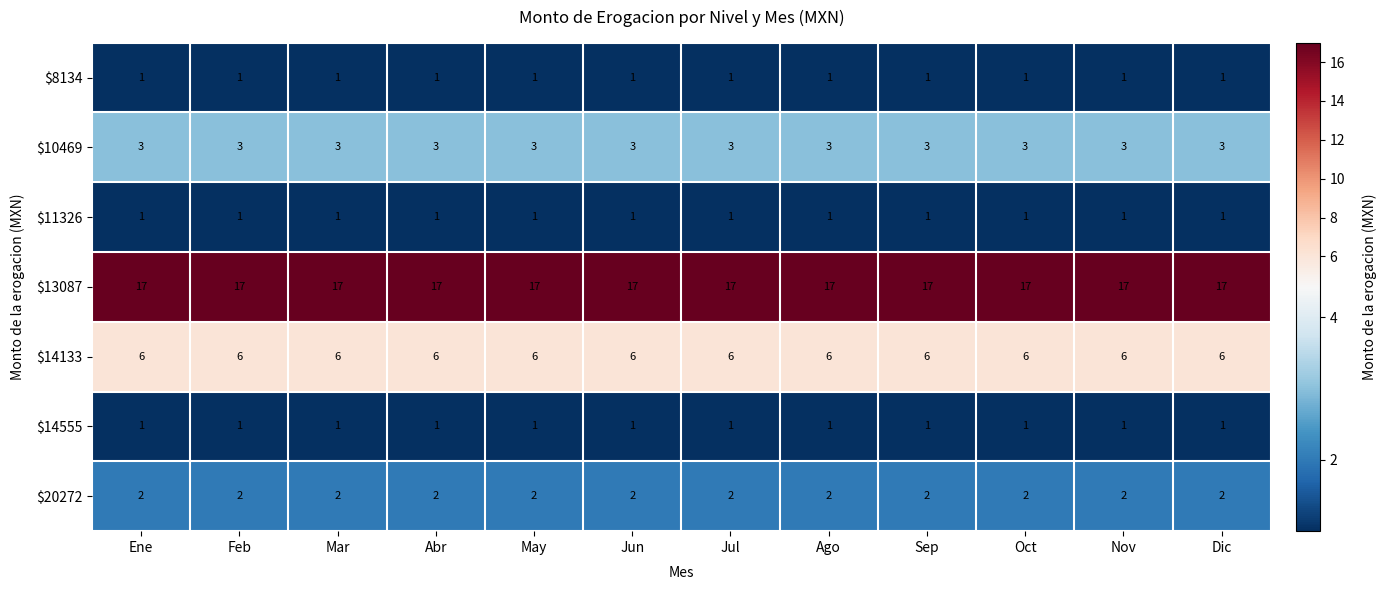

The $11326 series shows 1 at Jun. True or false?

True